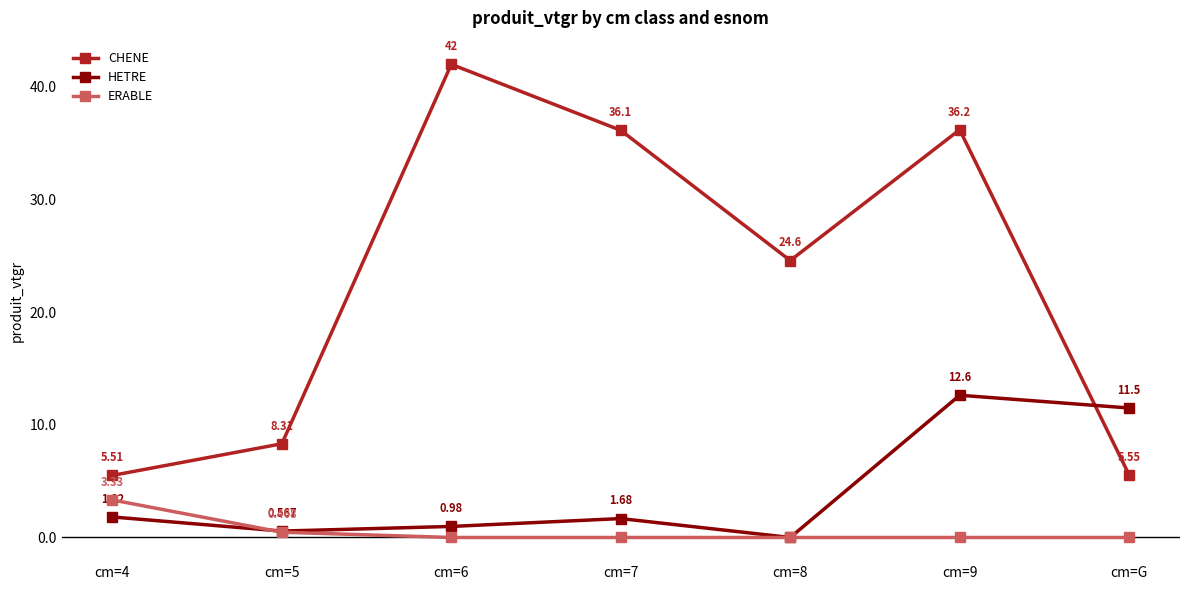

True or false: ERABLE and CHENE intersect in this chart.

False